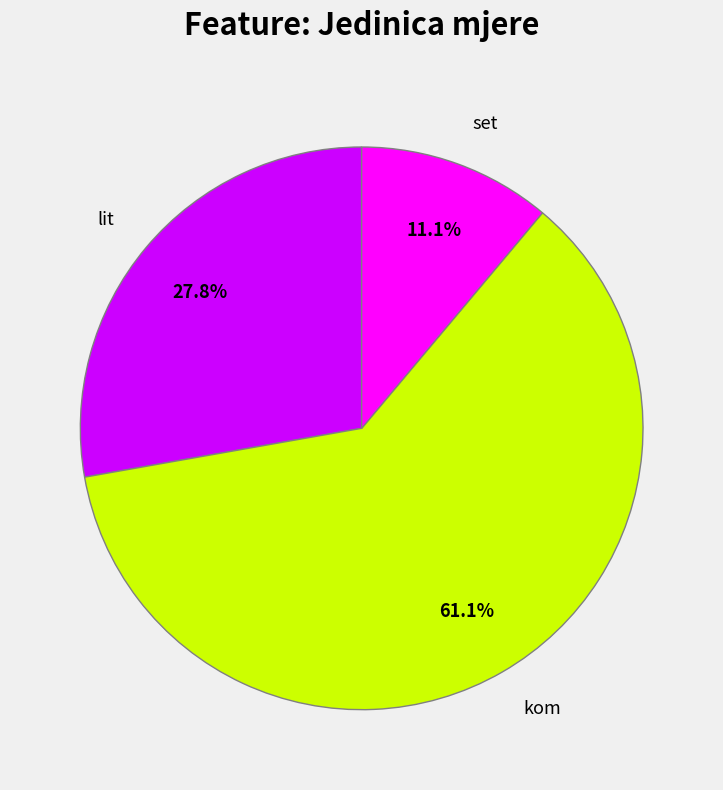

The lit slice represents 28% of the pie. True or false?

True